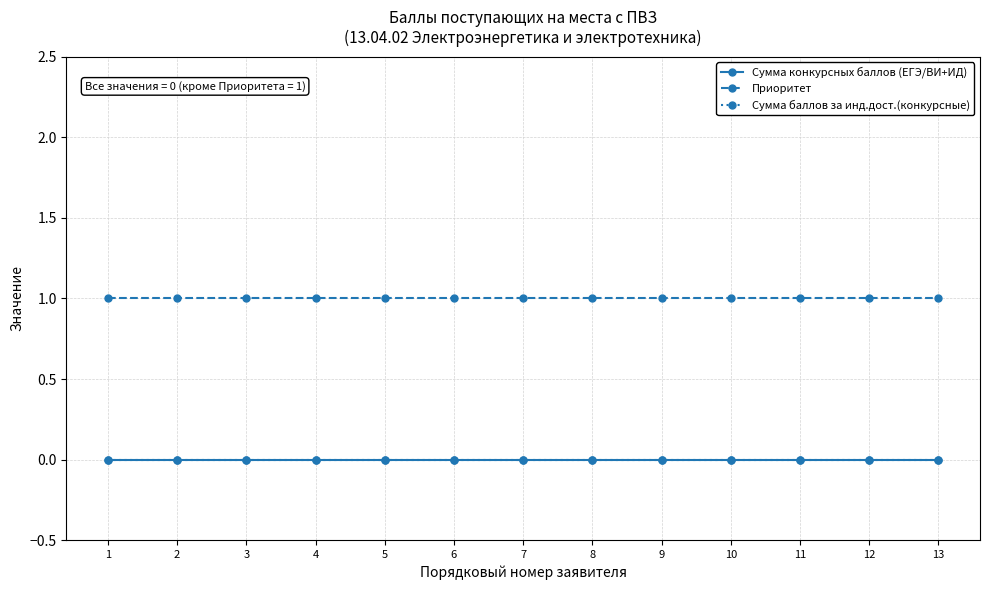

Reading right to left, extract all data points from this chart.

Сумма конкурсных баллов (ЕГЭ/ВИ+ИД): 0	0	0	0	0	0	0	0	0	0	0	0	0
Приоритет: 1	1	1	1	1	1	1	1	1	1	1	1	1
Сумма баллов за инд.дост.(конкурсные): 0	0	0	0	0	0	0	0	0	0	0	0	0